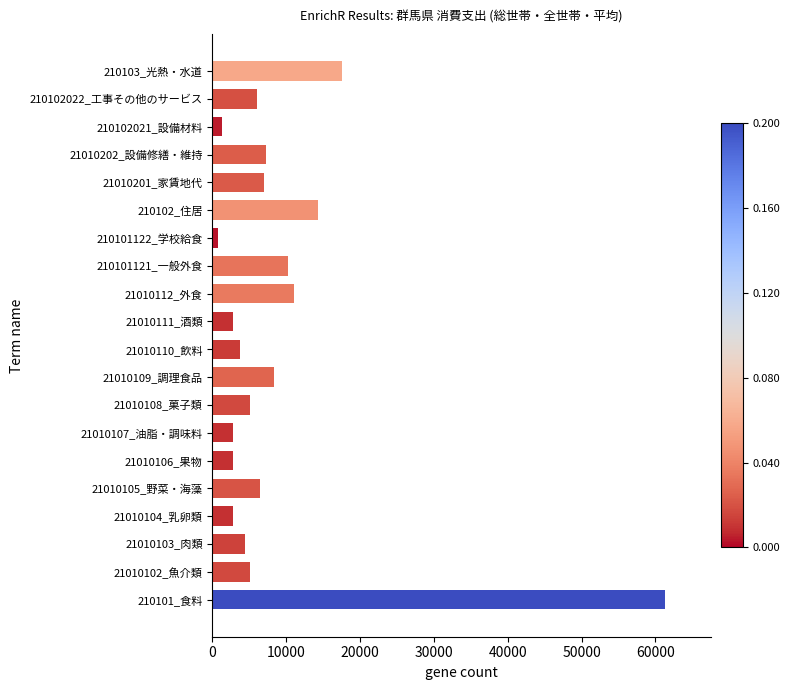

What is the difference between the values at 21010105_野菜・海藻 and 210101_食料?

54891